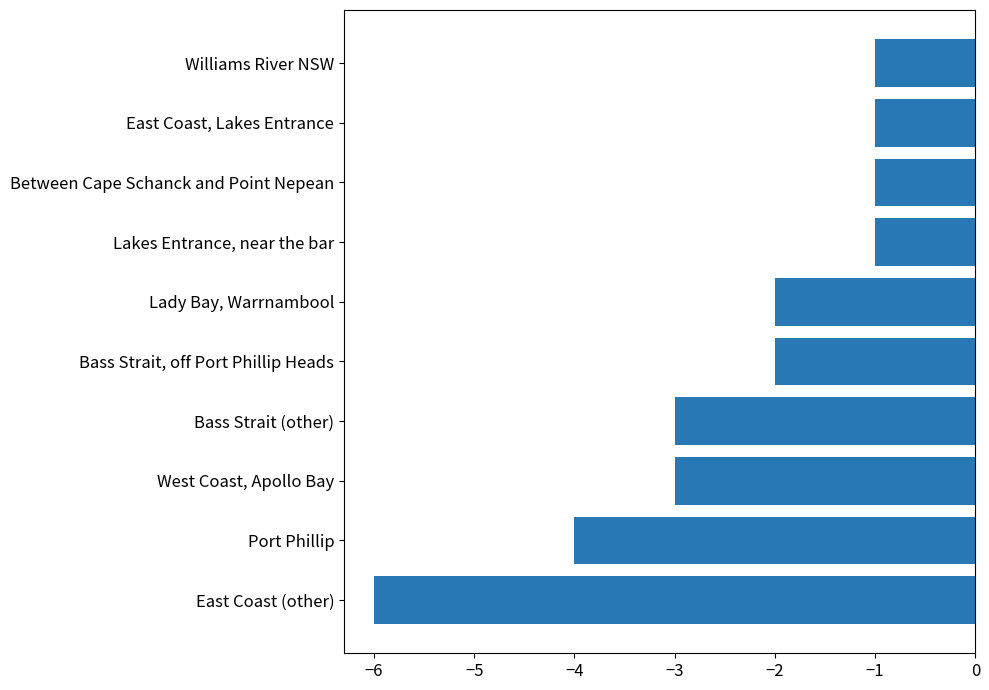

What is the difference between the maximum and minimum values?

5